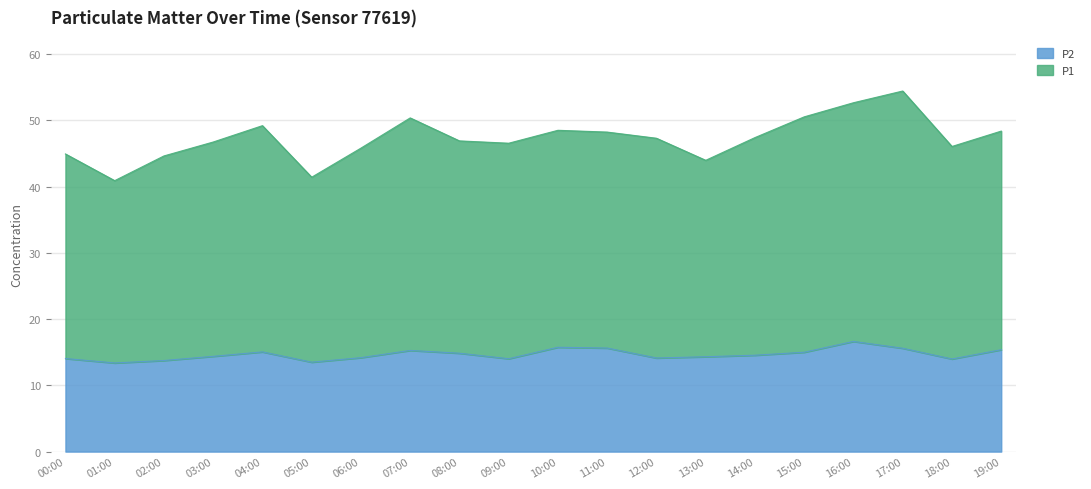

At which label is P2 closest to 15?

15:00